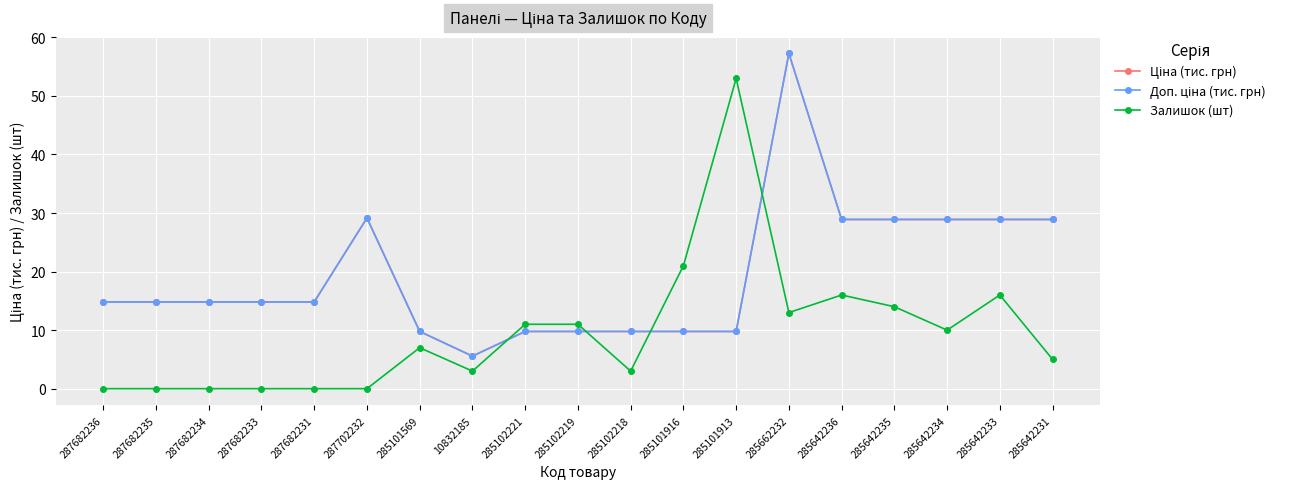

What is the spread (max minus min) of values at 10832185?

2.6